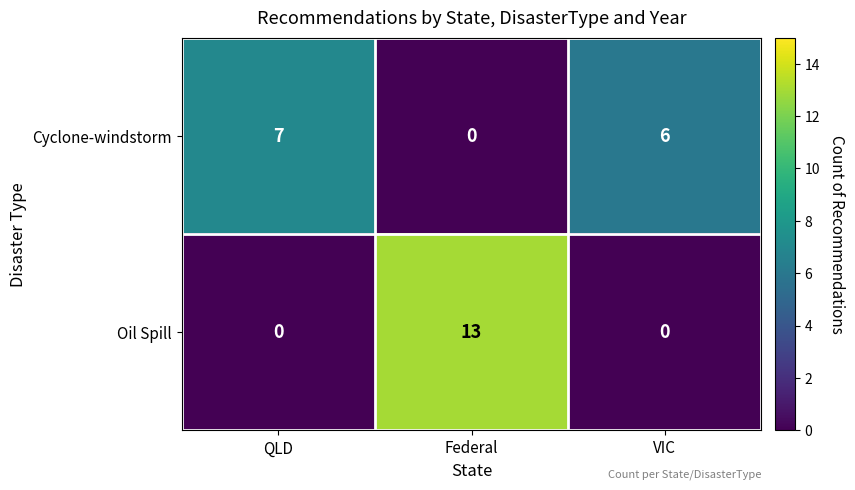

At which category is the sum across all series the highest?

Federal